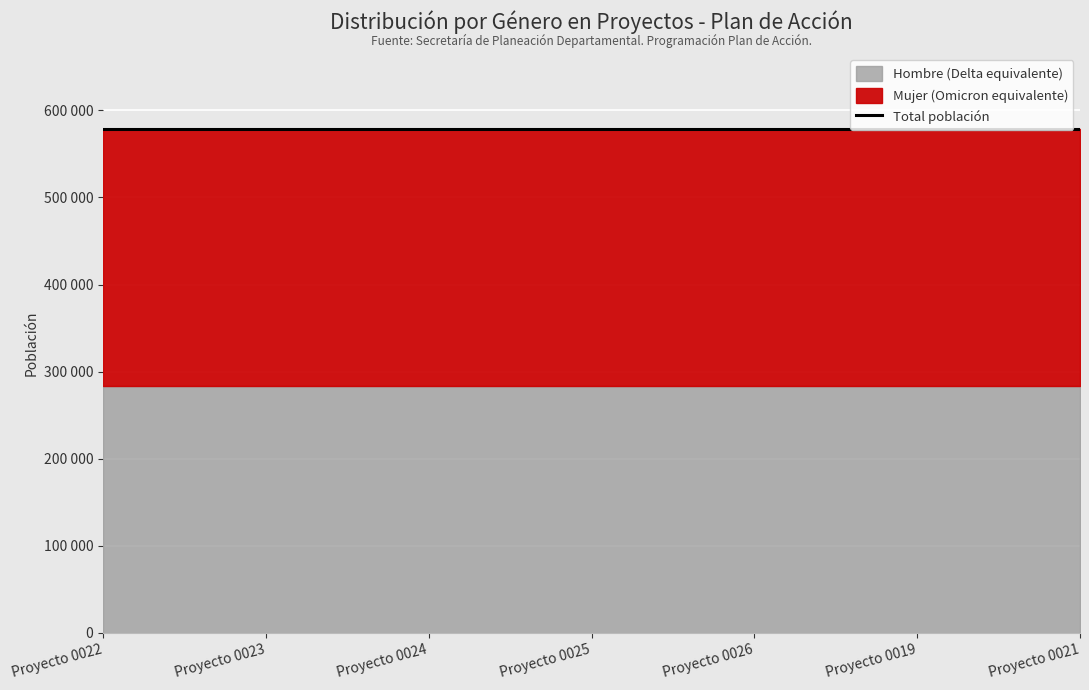

What is the sum of the Mujer values at Proyecto 0026 and Proyecto 0019?

588642